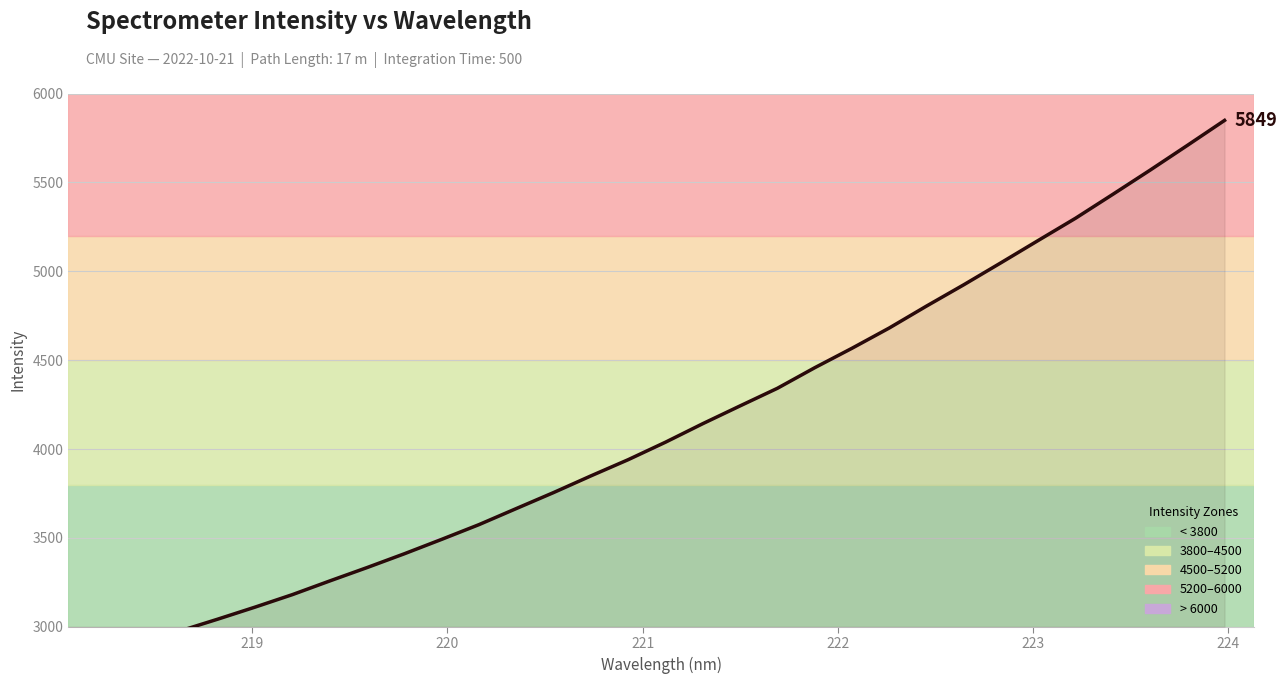

Reading left to right, list all the values displayed in this chart.

2789.6	2849.8	2911.0	2977.3	3043.1	3110.8	3181.1	3258.0	3333.2	3411.0	3492.0	3574.8	3665.3	3755.3	3849.0	3940.2	4038.6	4142.8	4242.8	4341.7	4457.3	4566.8	4680.8	4804.1	4924.1	5048.0	5173.6	5298.4	5432.8	5568.7	5707.9	5848.7